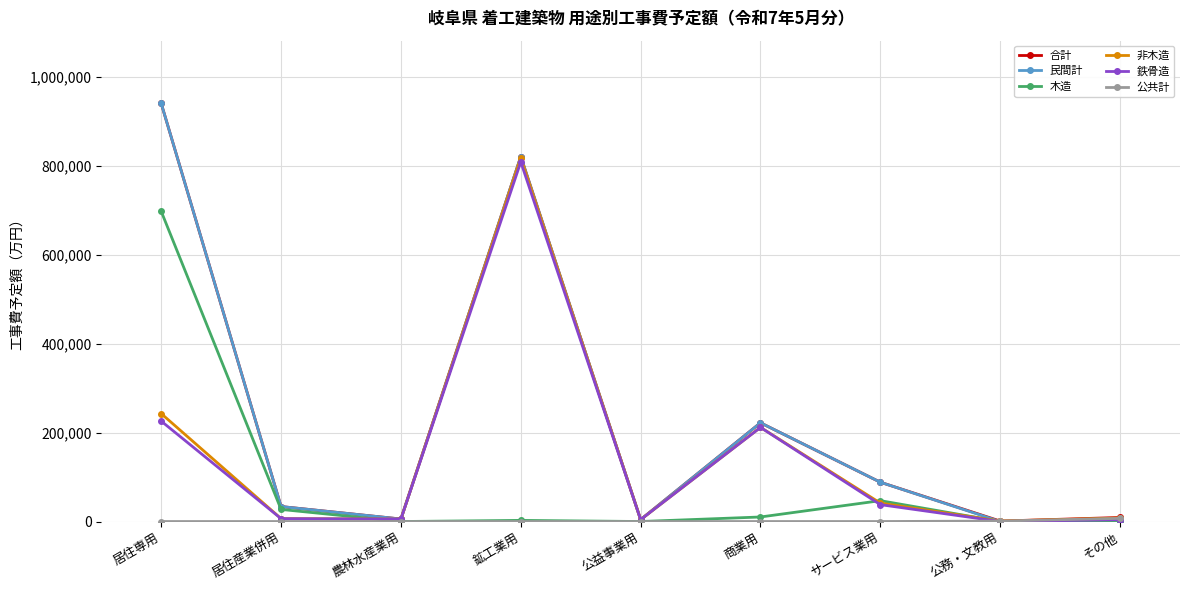

The value of 鉄骨造 at 商業用 is 211563. True or false?

True